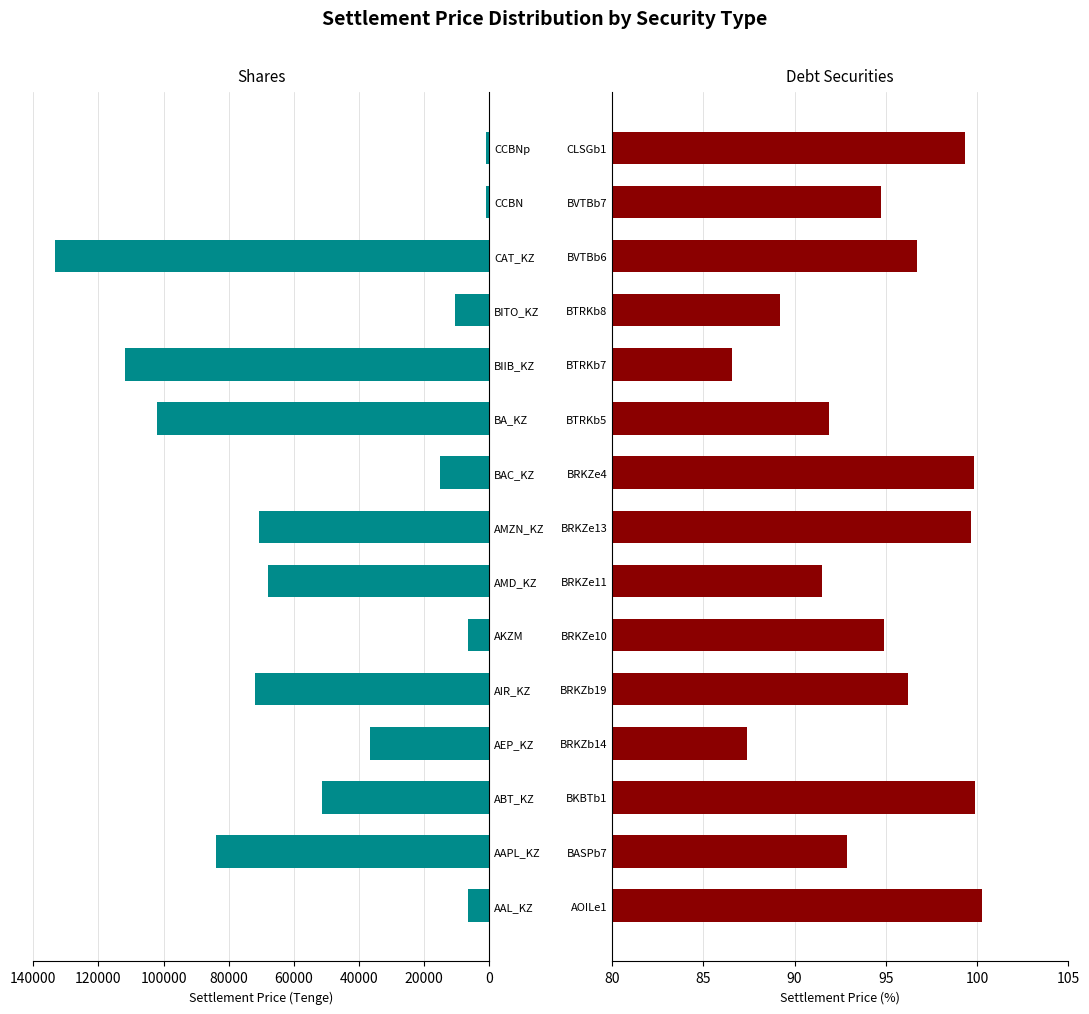

List the series in order of their overall mean, highest first.

shares, debt securities